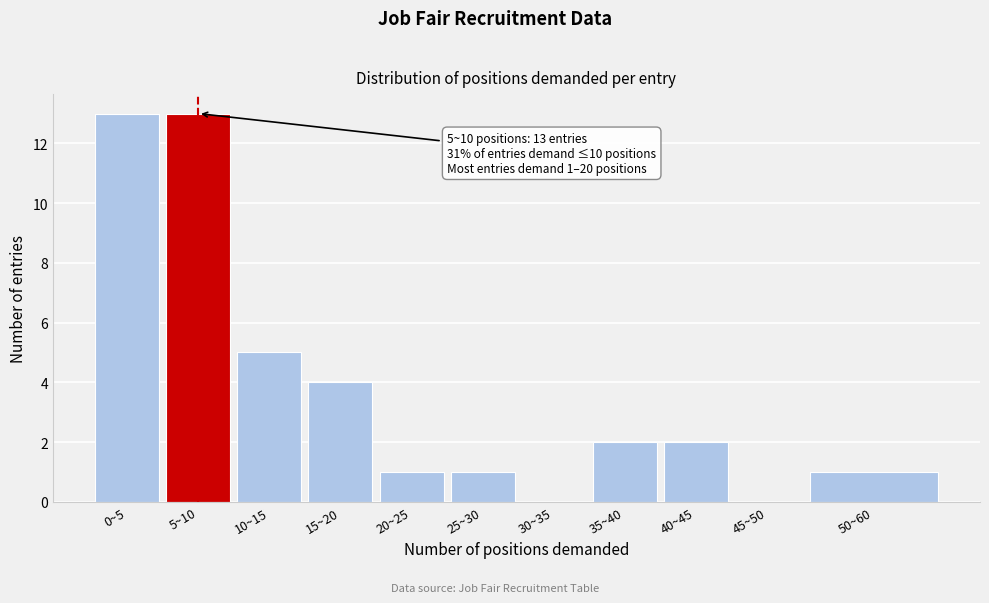

Reading left to right, list all the values displayed in this chart.

0~5=13	5~10=13	10~15=5	15~20=4	20~25=1	25~30=1	30~35=0	35~40=2	40~45=2	45~50=0	50~60=1